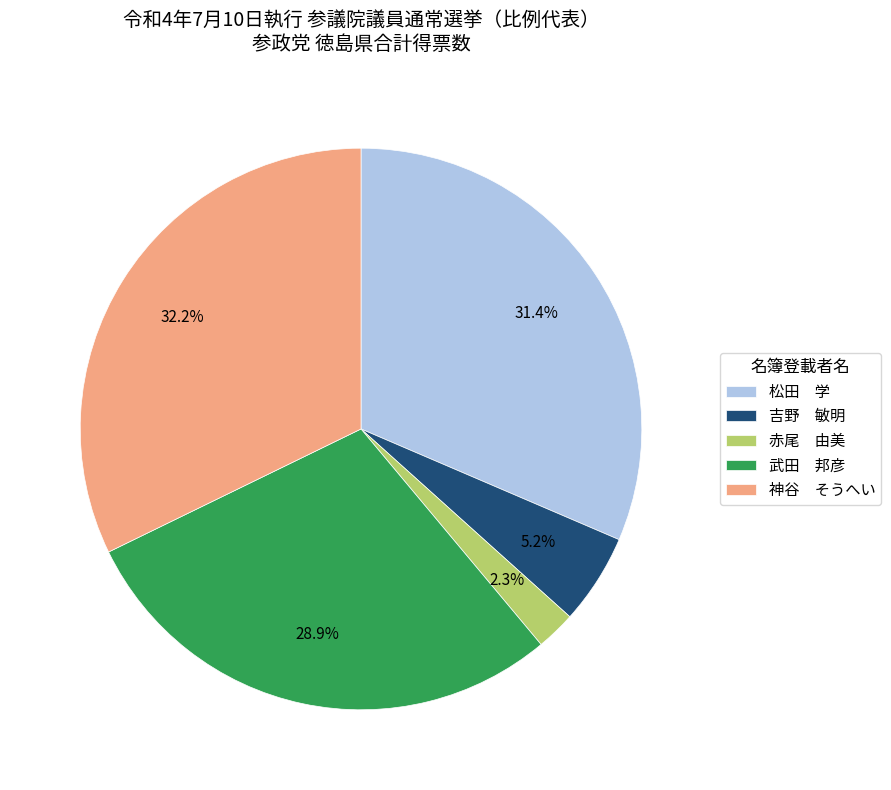

Combined, what portion of the pie is 赤尾 由美 and 神谷 そうへい?

34.5%